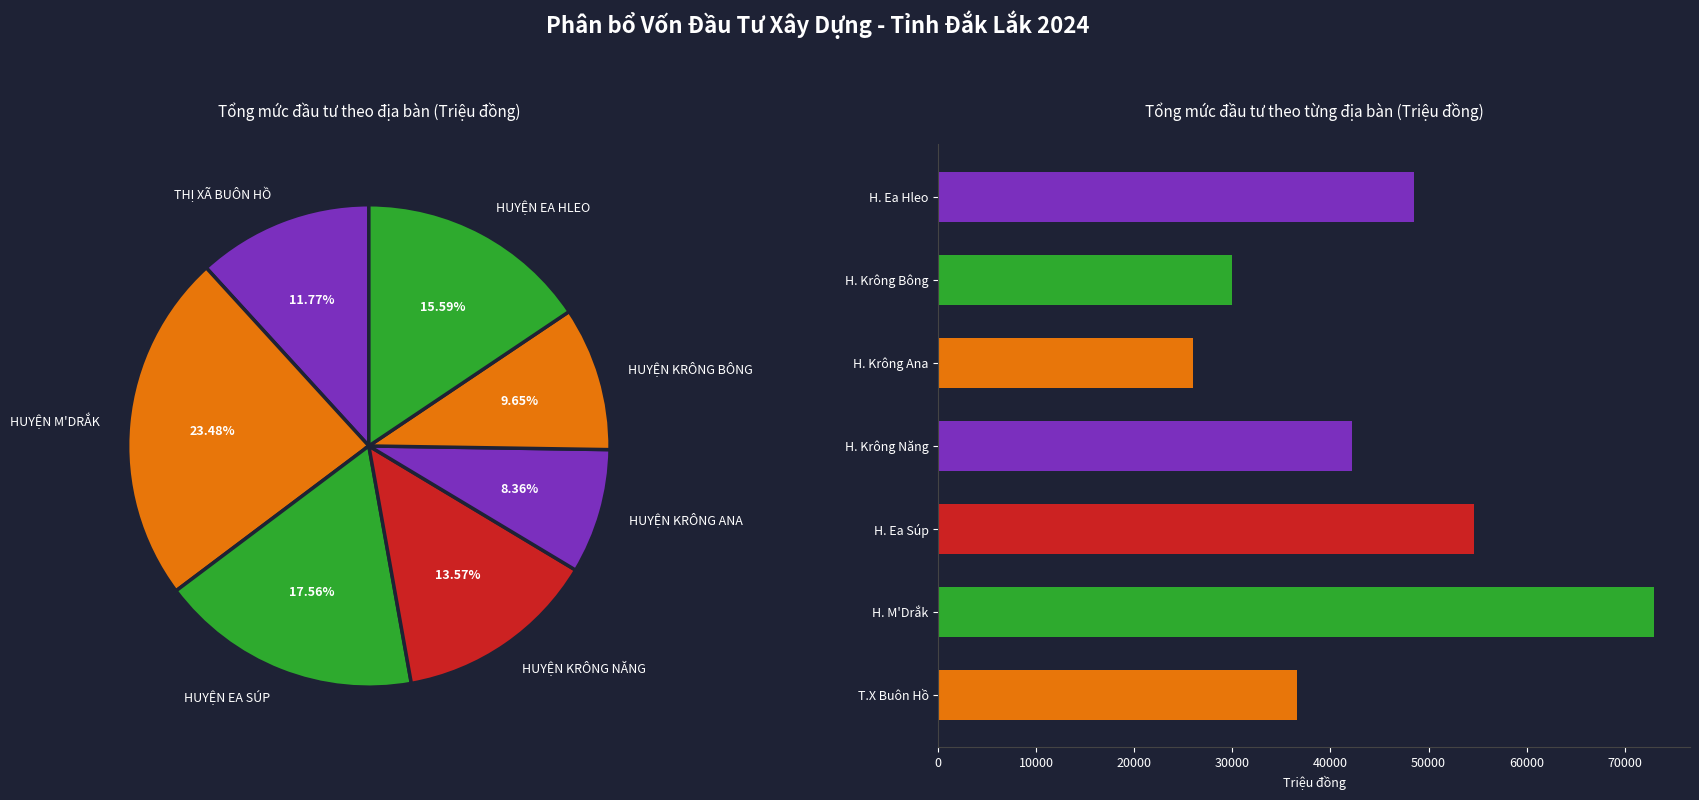

Does any single category account for the majority?

No